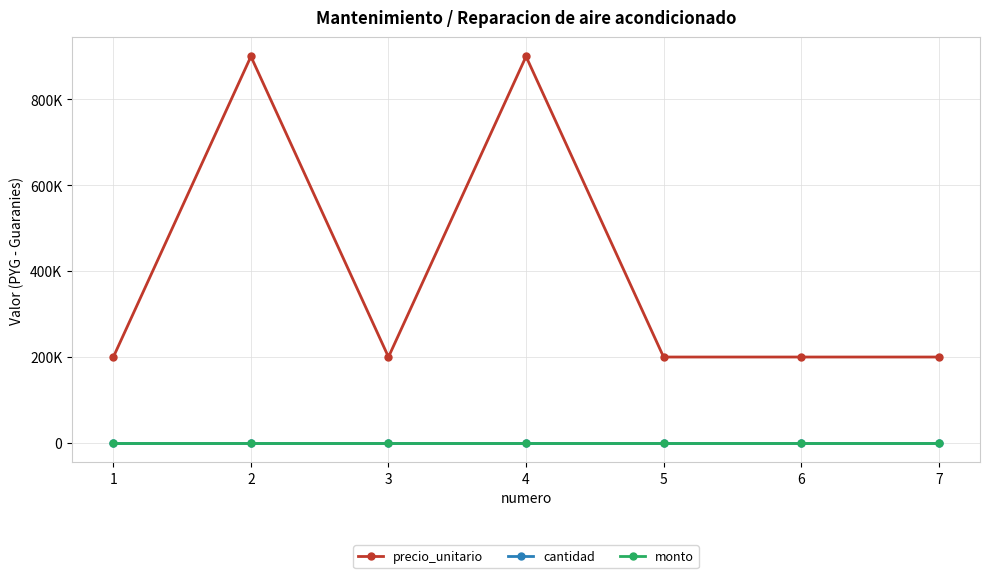

What is the maximum value shown in the chart?

900000